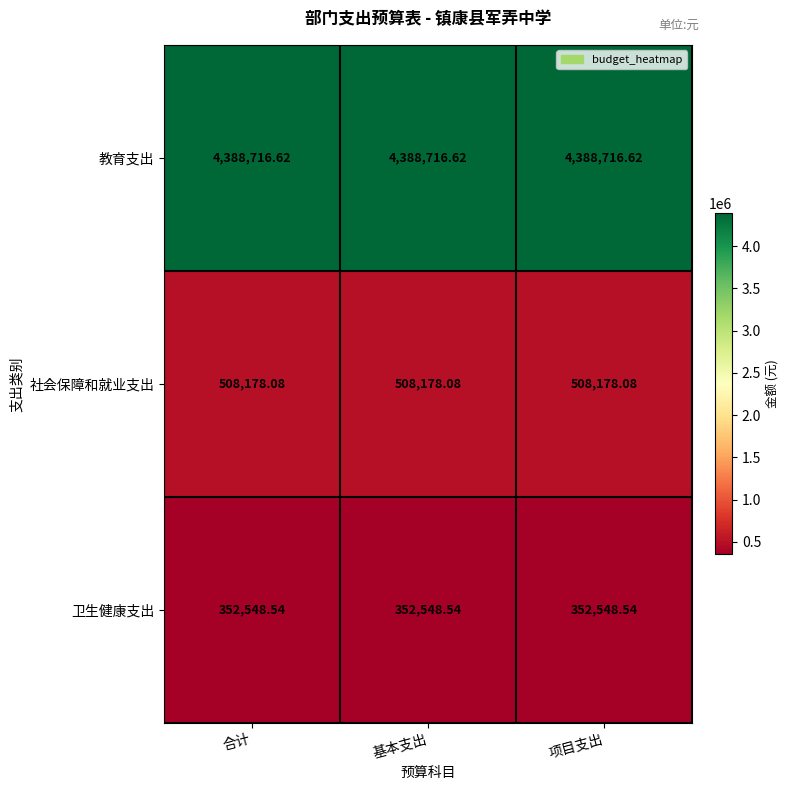

List the series in order of their peak value, highest first.

教育支出, 社会保障和就业支出, 卫生健康支出